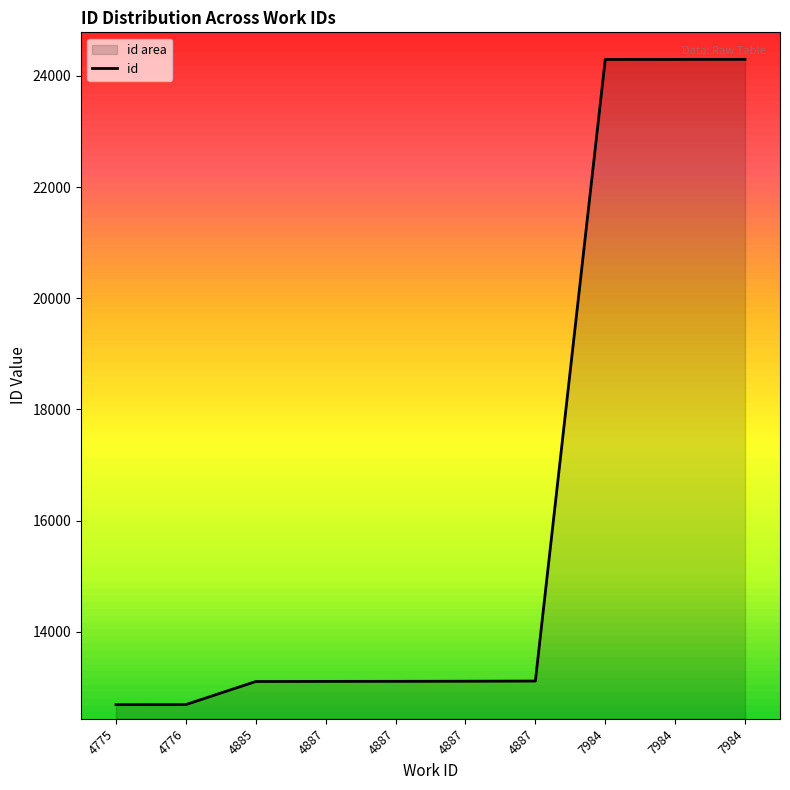

How many data points are less than 13109?

5